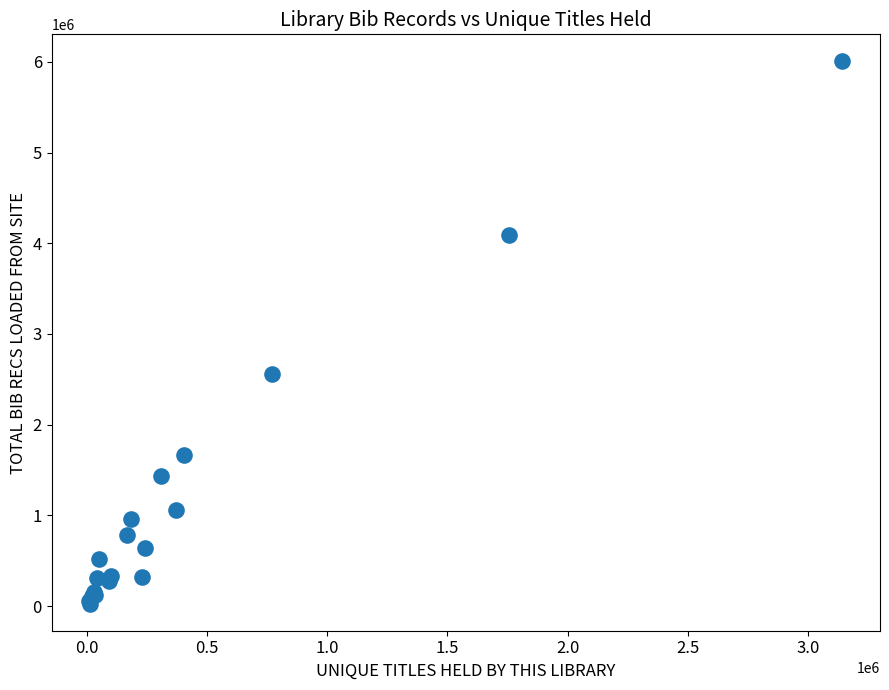

What Y value in the scatter plot is closest to 3015771?

2558998